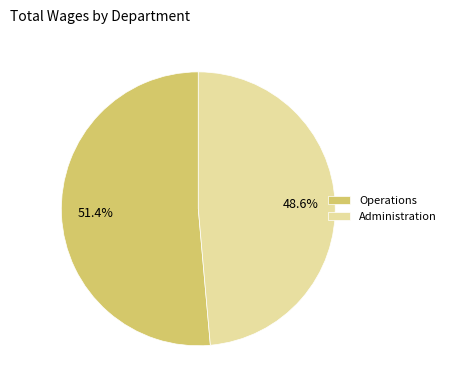

Is Operations the majority of the pie?

Yes